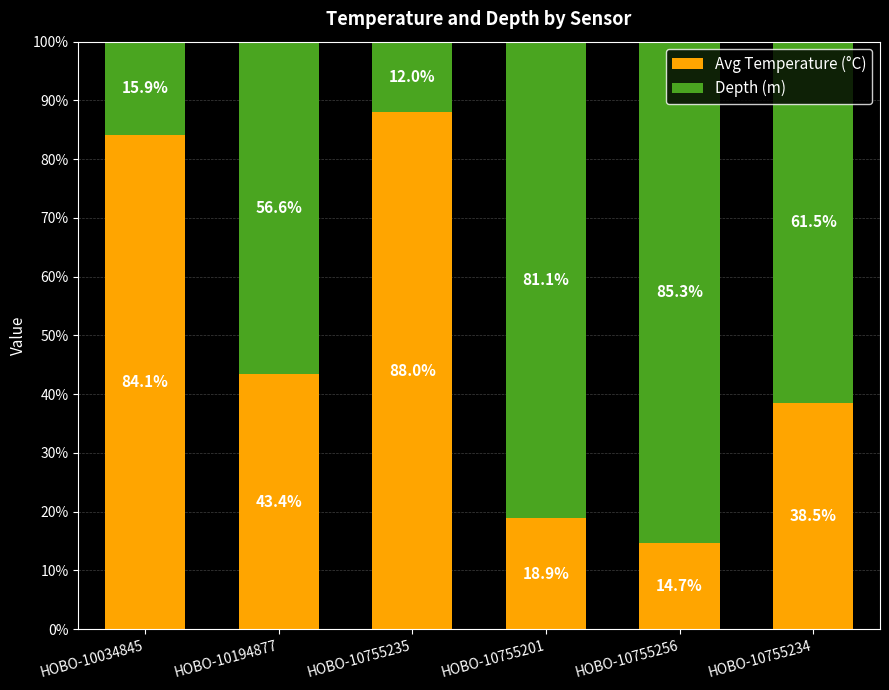

Rank the categories by Avg Temperature (°C) value from lowest to highest.

HOBO-10755256, HOBO-10755201, HOBO-10755234, HOBO-10194877, HOBO-10034845, HOBO-10755235